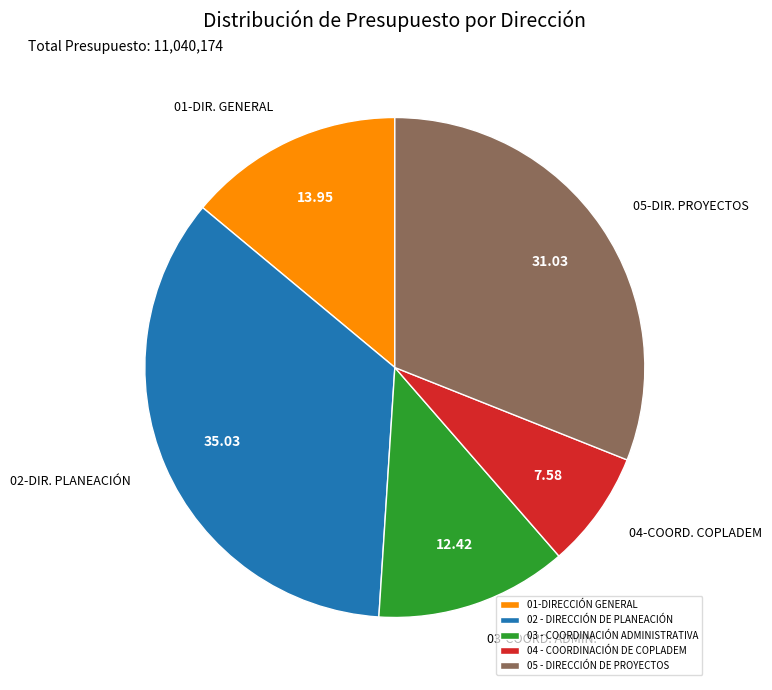

Is the sum of 03 - COORDINACIÓN ADMINISTRATIVA and 05 - DIRECCIÓN DE PROYECTOS greater than half?

No